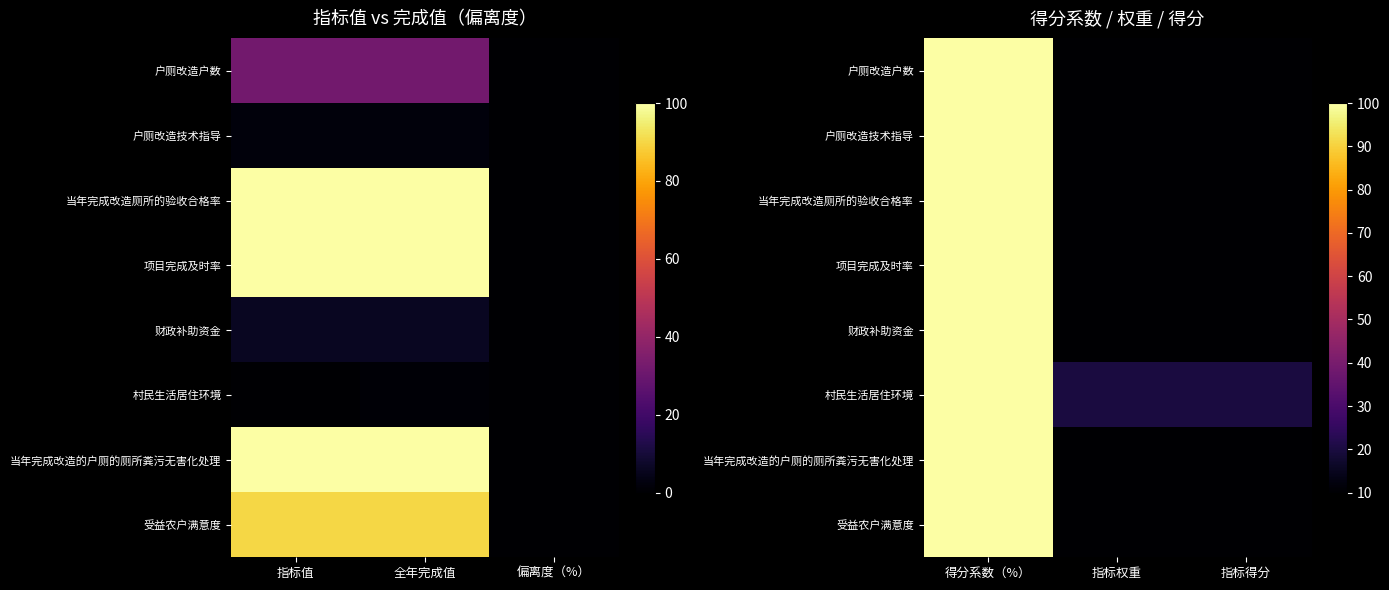

The 户厕改造户数 series shows 5 at 指标得分. True or false?

False